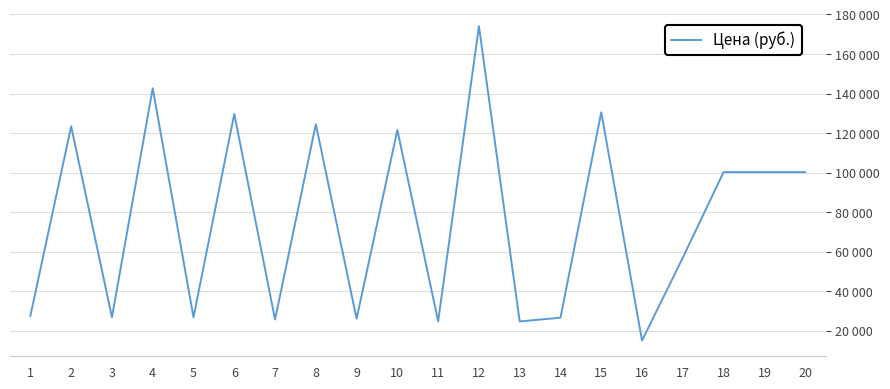

Is this an area chart (filled region under the line)?

No